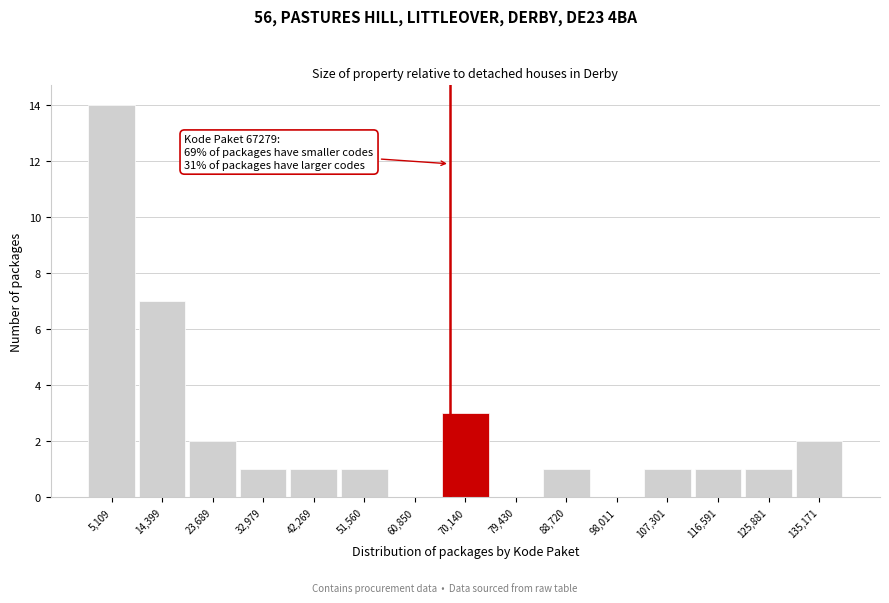

Over which range of the x-axis is the bar tallest?

0 to 10000